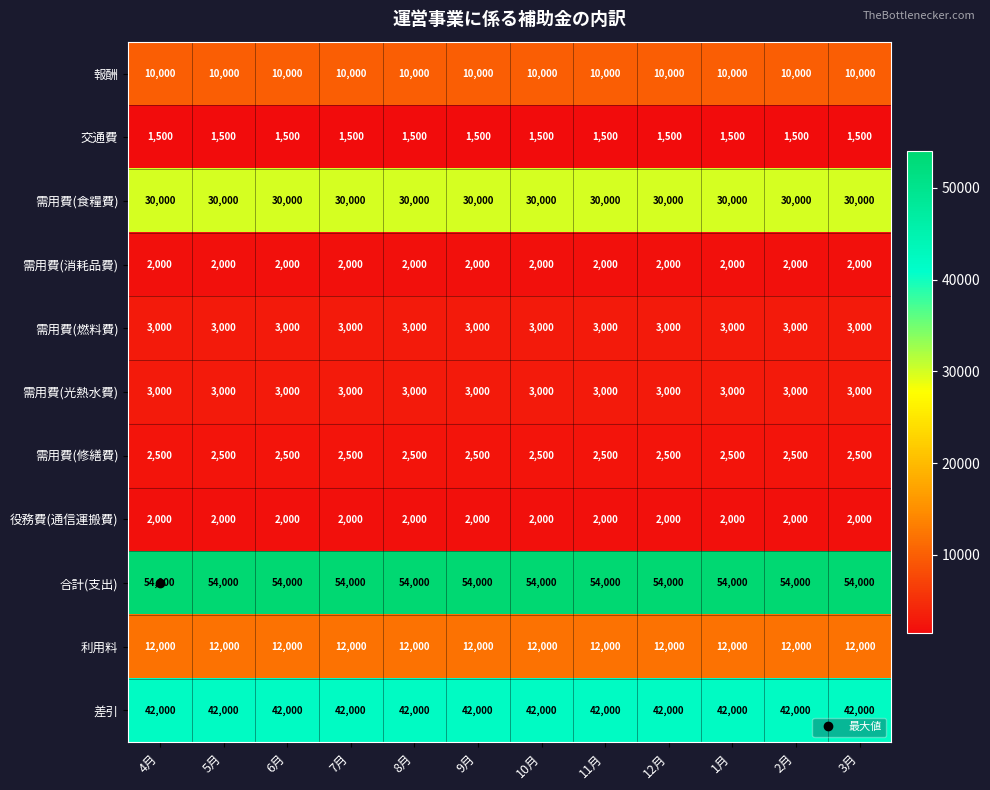

True or false: 役務費(通信運搬費) has a value of 2604 at 11月.

False